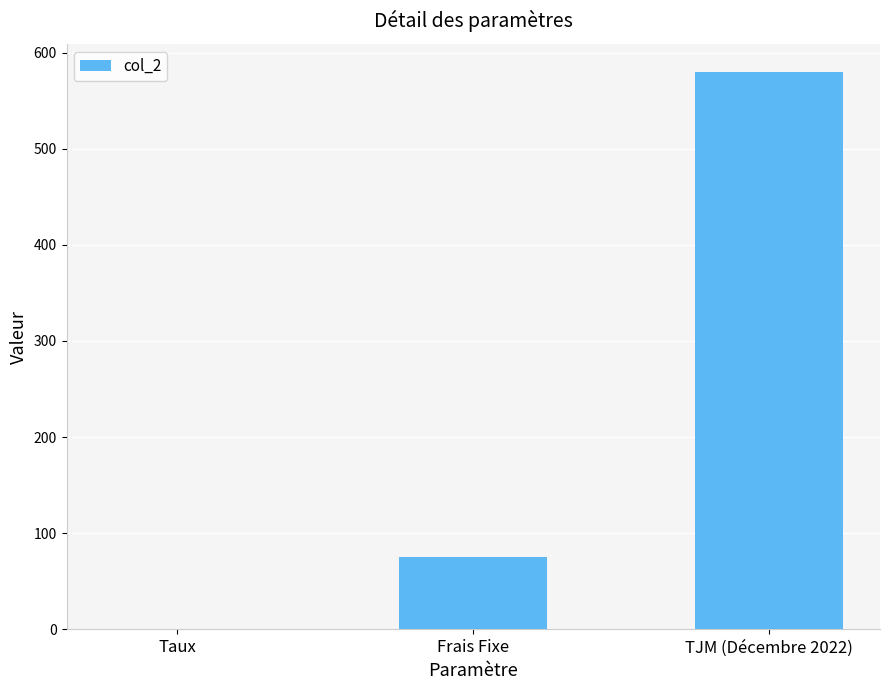

What is the change in value from Frais Fixe to TJM (Décembre 2022)?

+505.0